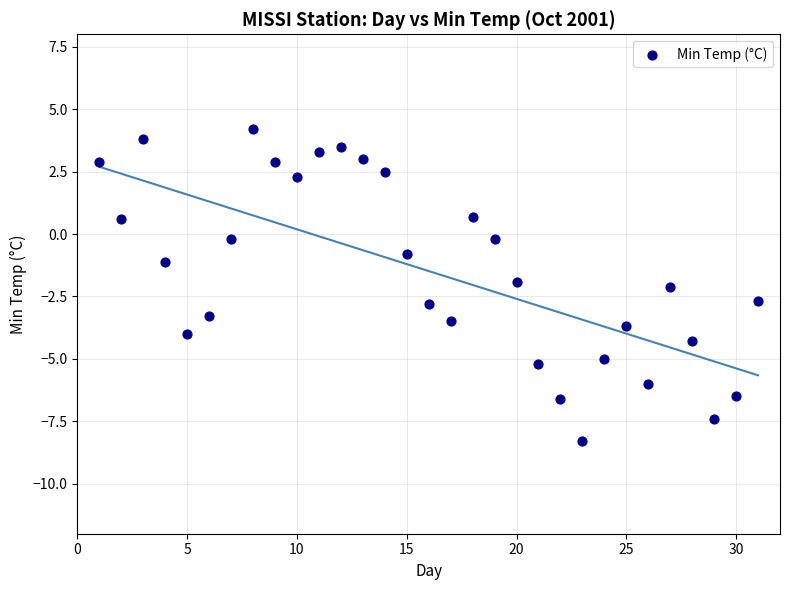

What is the range of X values (max minus min)?

30.0